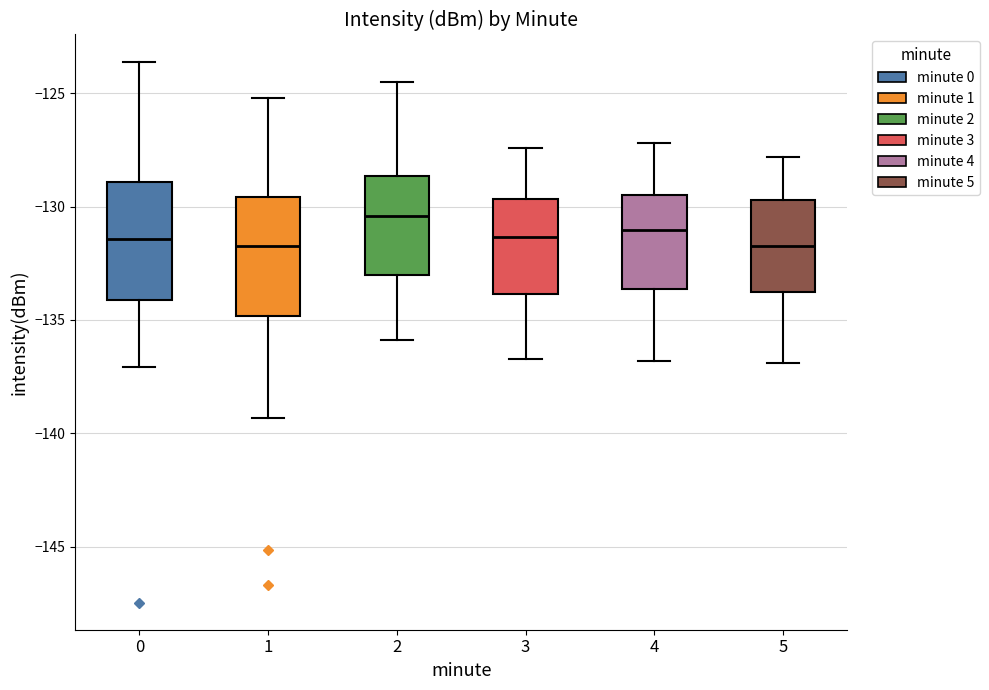

Which box's median line is the highest?

2